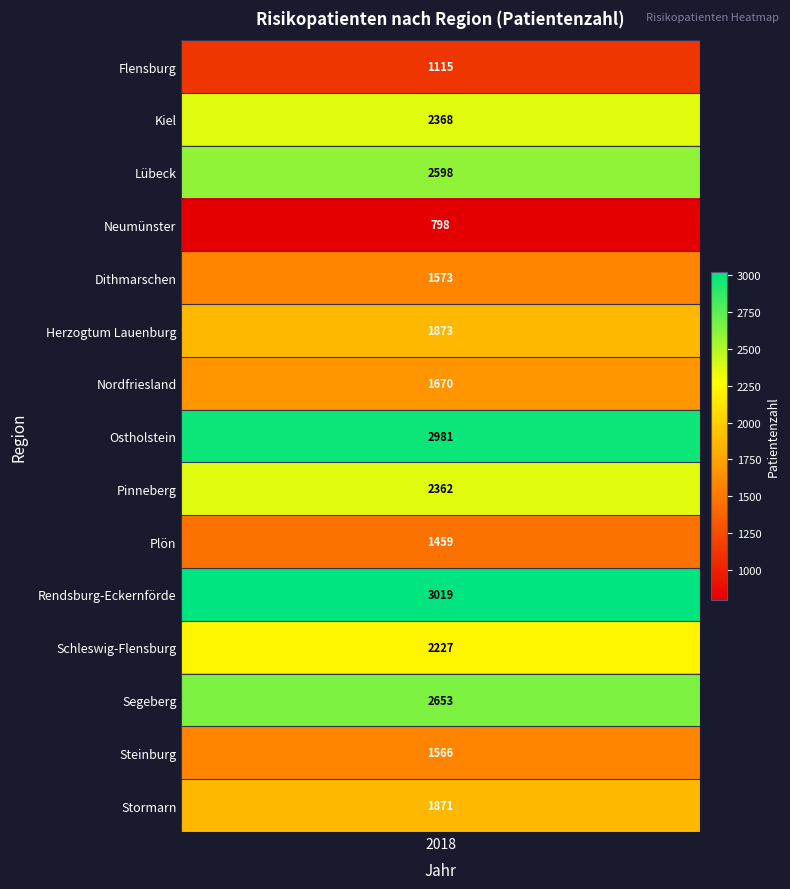

What is the average value of the Plön series?

1459